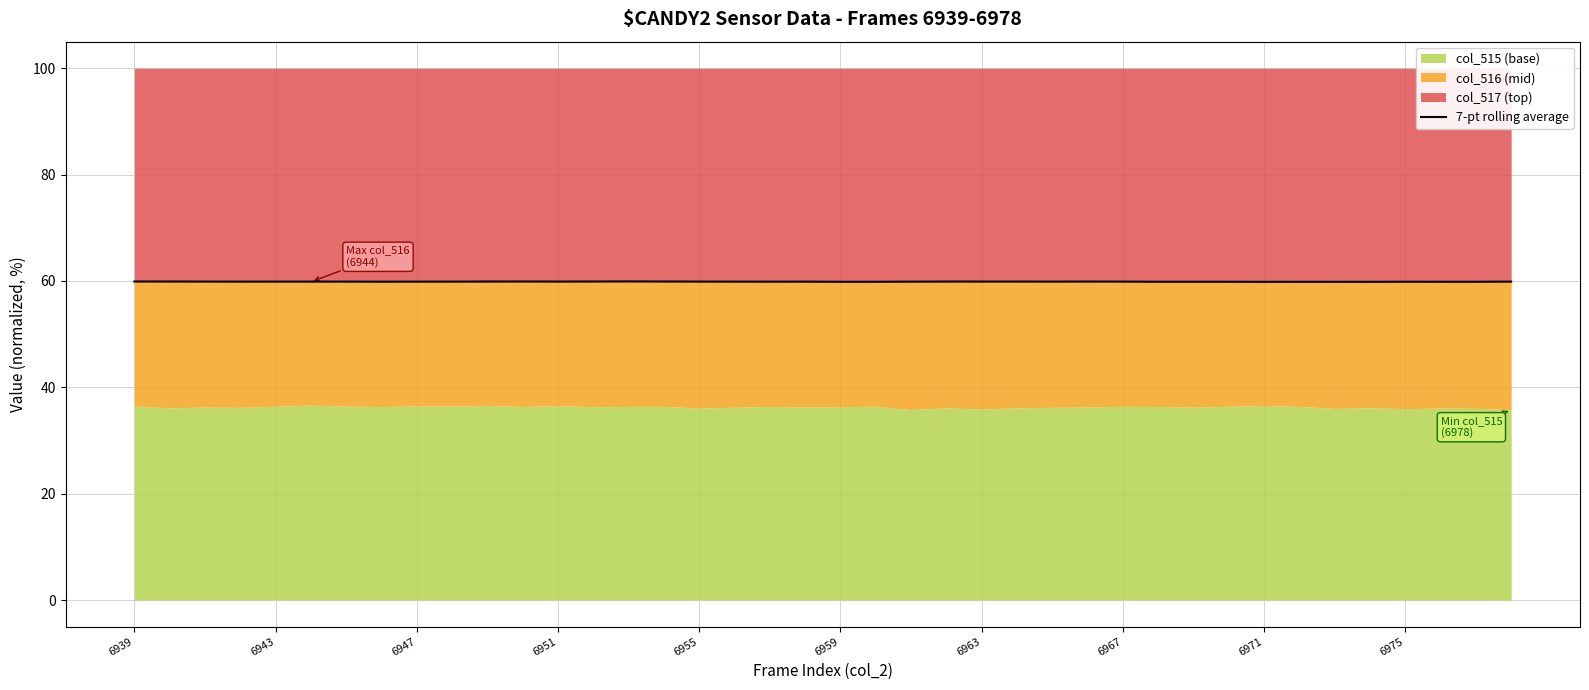

Reading left to right, list all the values displayed in this chart.

59.9	59.9	59.9	59.9	59.9	59.9	59.9	59.9	59.9	59.9	59.9	59.9	59.9	59.9	59.9	59.9	59.9	59.9	59.9	59.9	59.8	59.8	59.9	59.9	59.9	59.9	59.9	59.9	59.9	59.9	59.9	59.9	59.8	59.8	59.8	59.8	59.9	59.8	59.8	59.9